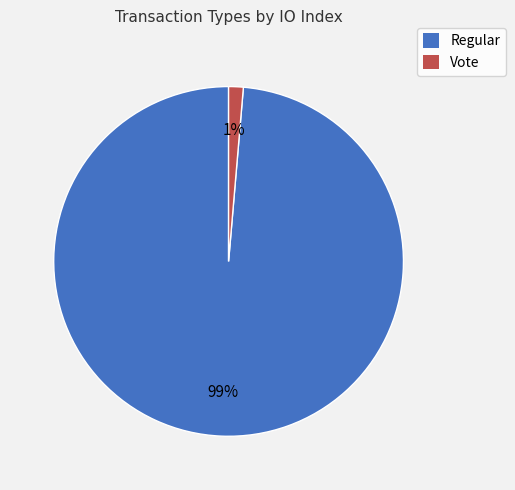

Does any single category account for the majority?

Yes